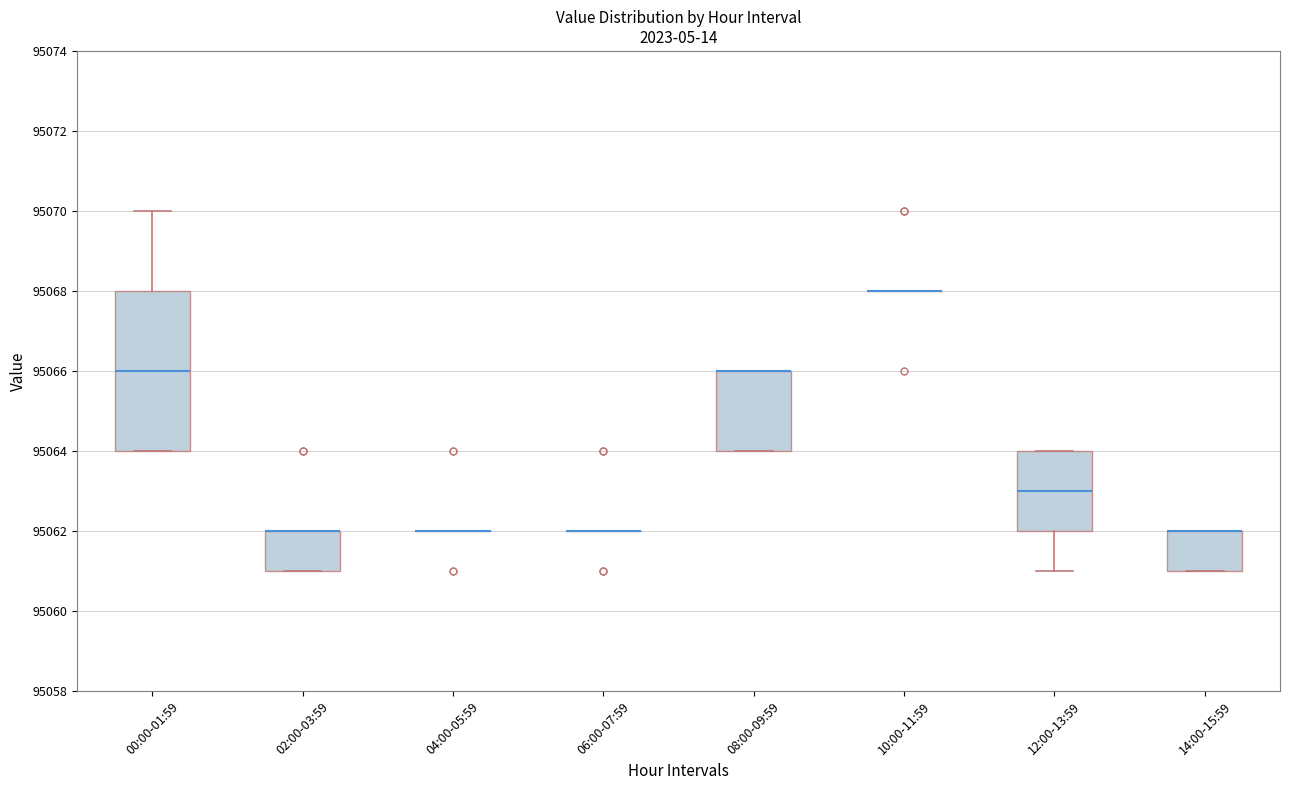

Reading left to right, read every box against the y-axis: the position of its median line, the range the box covers, and the ends of its whiskers. The values are not printed on the chart, so give them approximately, as read against the axis.

00:00-01:59: median 95066, box 95064 to 95068, whiskers 95064 to 95070
02:00-03:59: median 95062 (drawn on the box's upper edge), box 95061 to 95062, whiskers 95061 to 95062
04:00-05:59: box collapsed to a line at 95062, whiskers 95062 to 95062
06:00-07:59: box collapsed to a line at 95062, whiskers 95062 to 95062
08:00-09:59: median 95066 (drawn on the box's upper edge), box 95064 to 95066, whiskers 95064 to 95066
10:00-11:59: box collapsed to a line at 95068, whiskers 95068 to 95068
12:00-13:59: median 95063, box 95062 to 95064, whiskers 95061 to 95064
14:00-15:59: median 95062 (drawn on the box's upper edge), box 95061 to 95062, whiskers 95061 to 95062